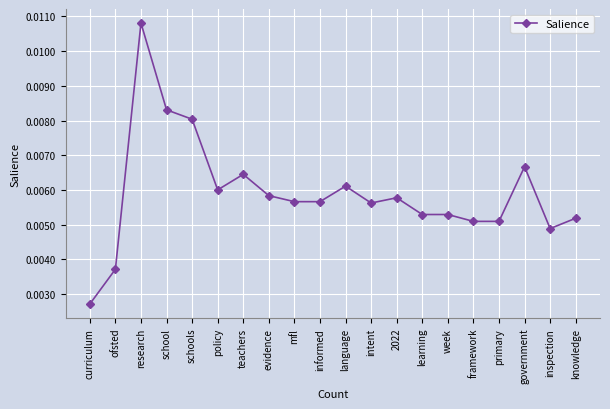

At which label is the value closest to 0?

curriculum